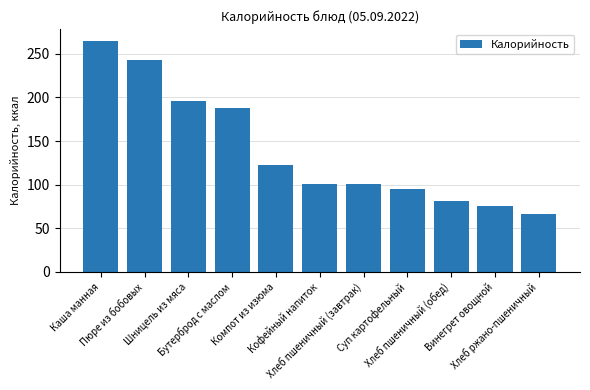

At which label does the data first exceed 101?

Каша манная